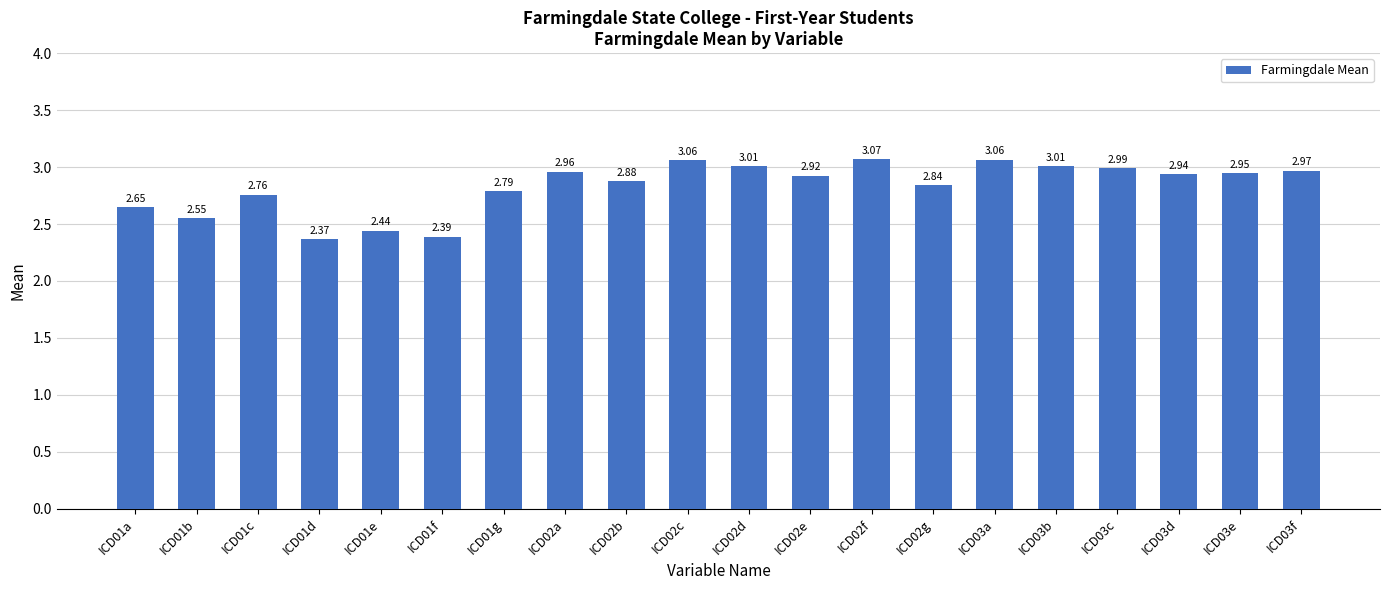

What is the difference between the maximum and minimum values?

0.7